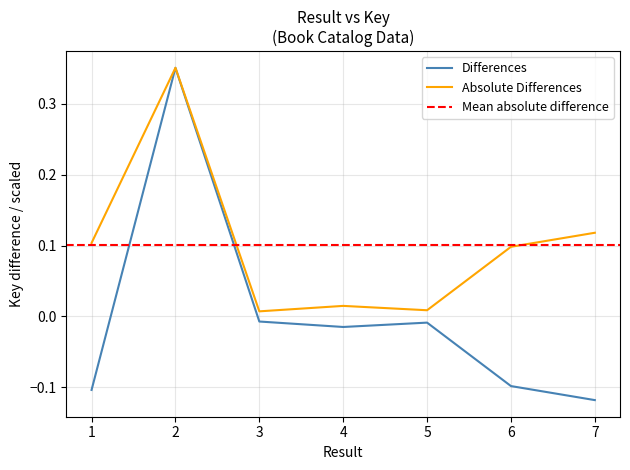

Reading right to left, what are all the values shown in this chart?

-0.1	-0.1	-0.0	-0.0	-0.0	0.4	-0.1